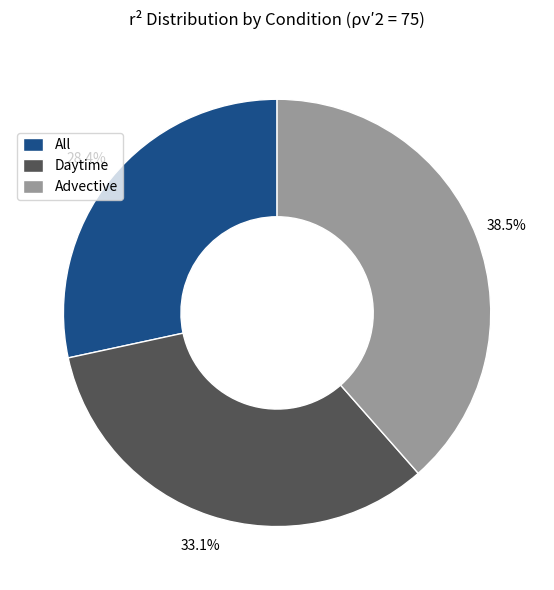

Which slice is the largest?

Advective